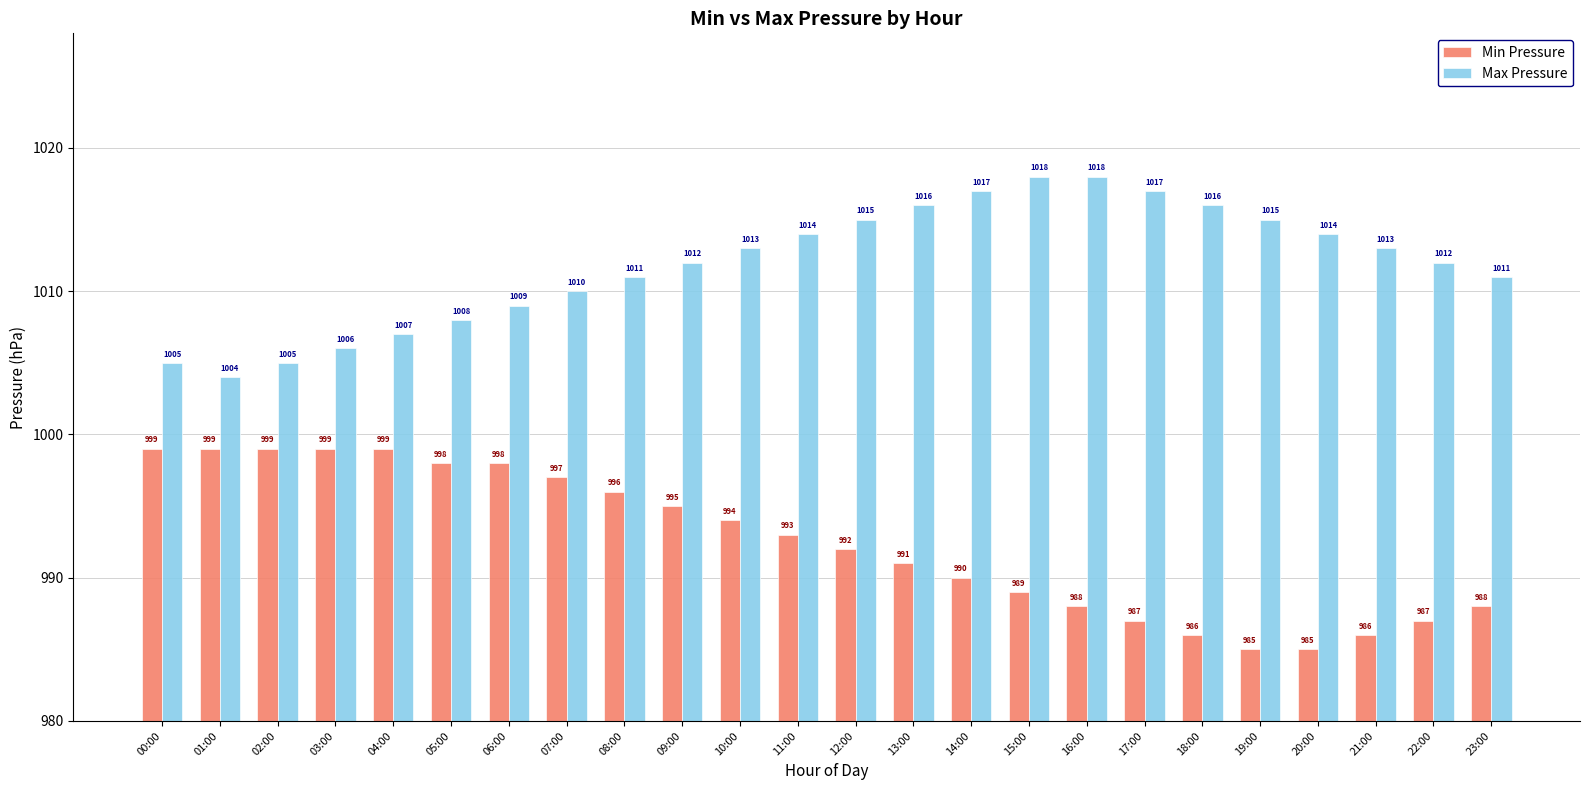

What position from the left is 17:00?

18